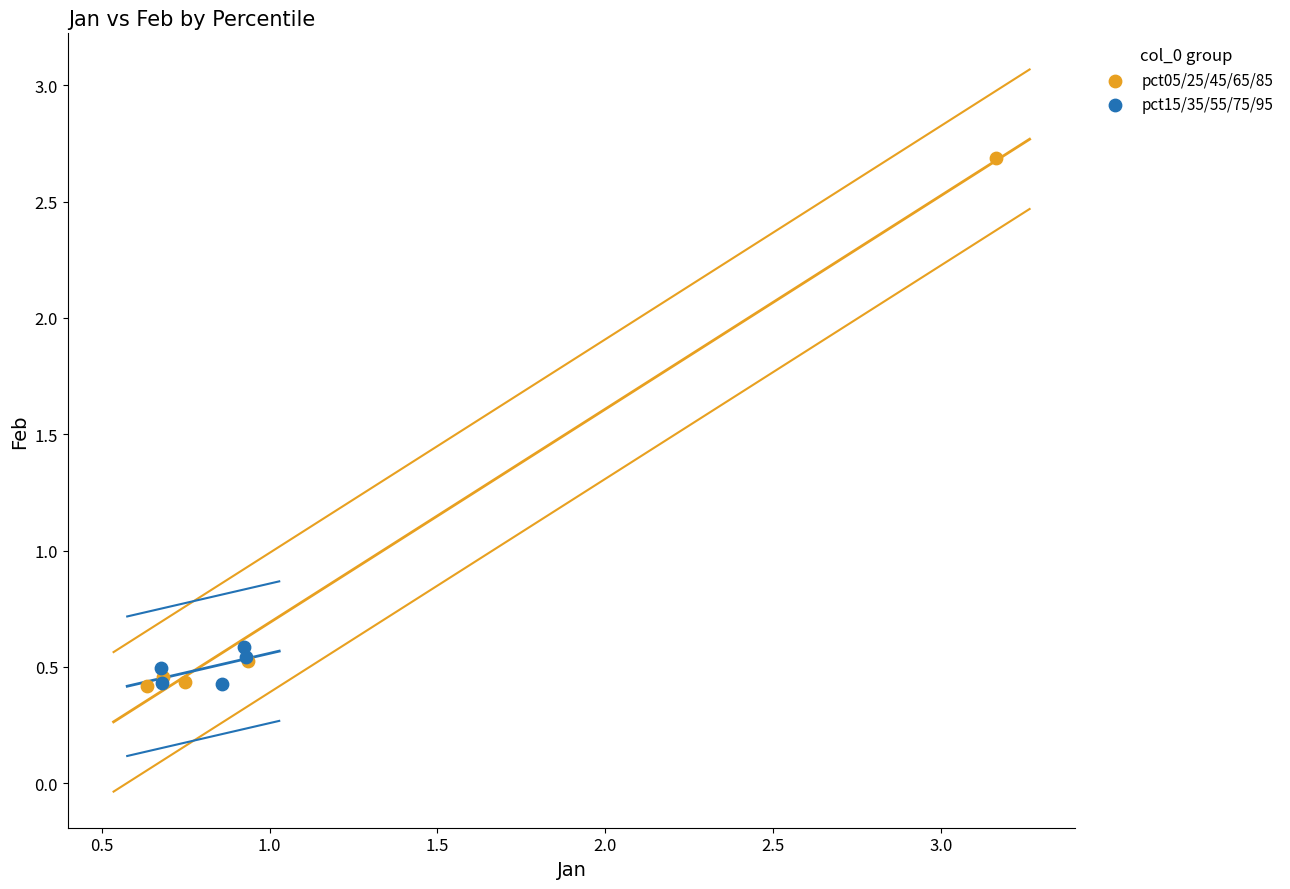

Which series reaches the maximum Y coordinate?

pct05/25/45/65/85